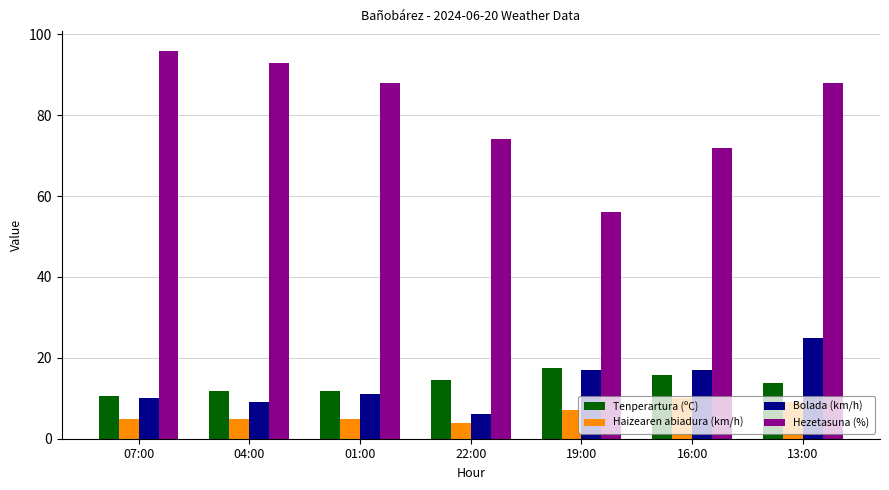

Where is Hezetasuna (%) nearest to the value 76?

22:00